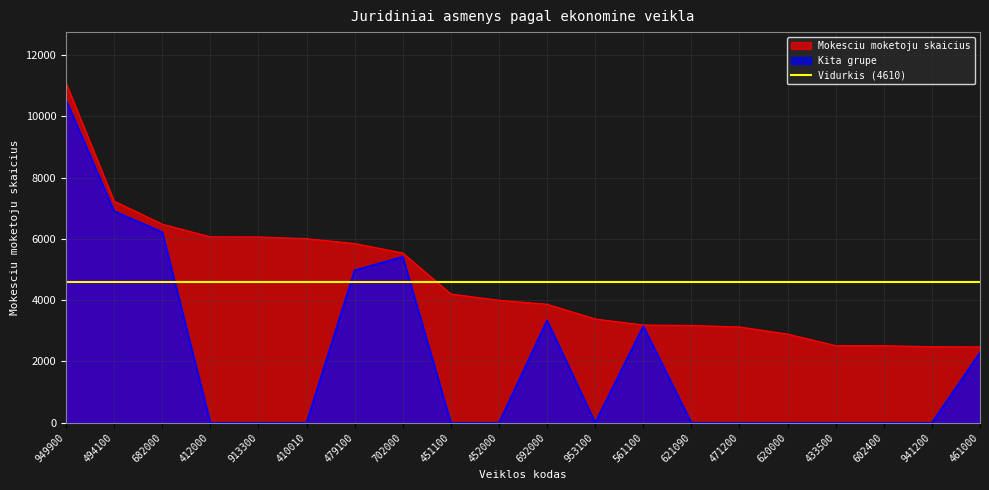

True or false: Mokesciu moketoju skaicius and Kita grupe intersect in this chart.

False